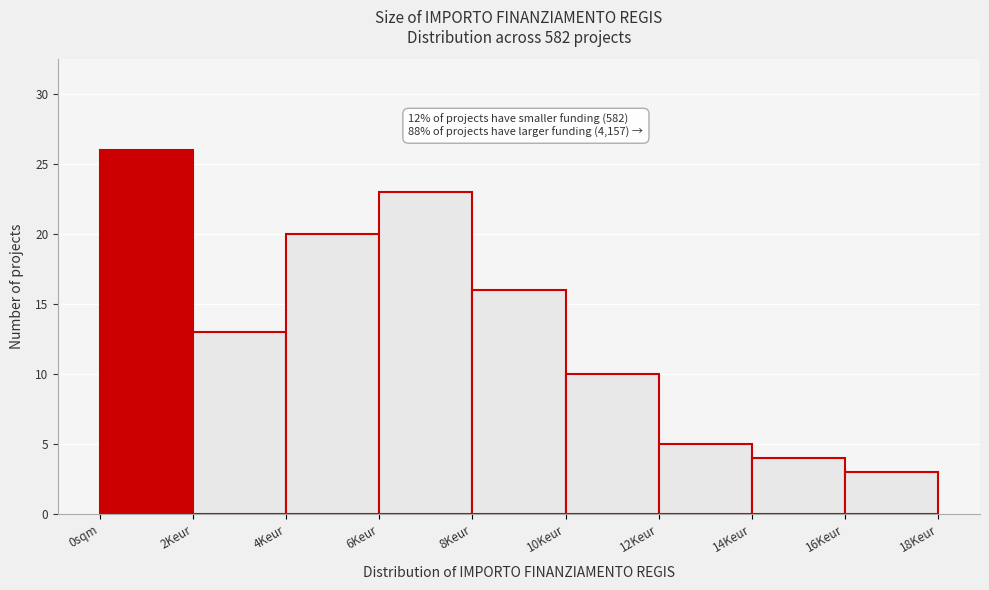

Reading left to right, transcribe all the data shown in this chart.

0sqm=26	2Keur=13	4Keur=20	6Keur=23	8Keur=16	10Keur=10	12Keur=5	14Keur=4	16Keur=3